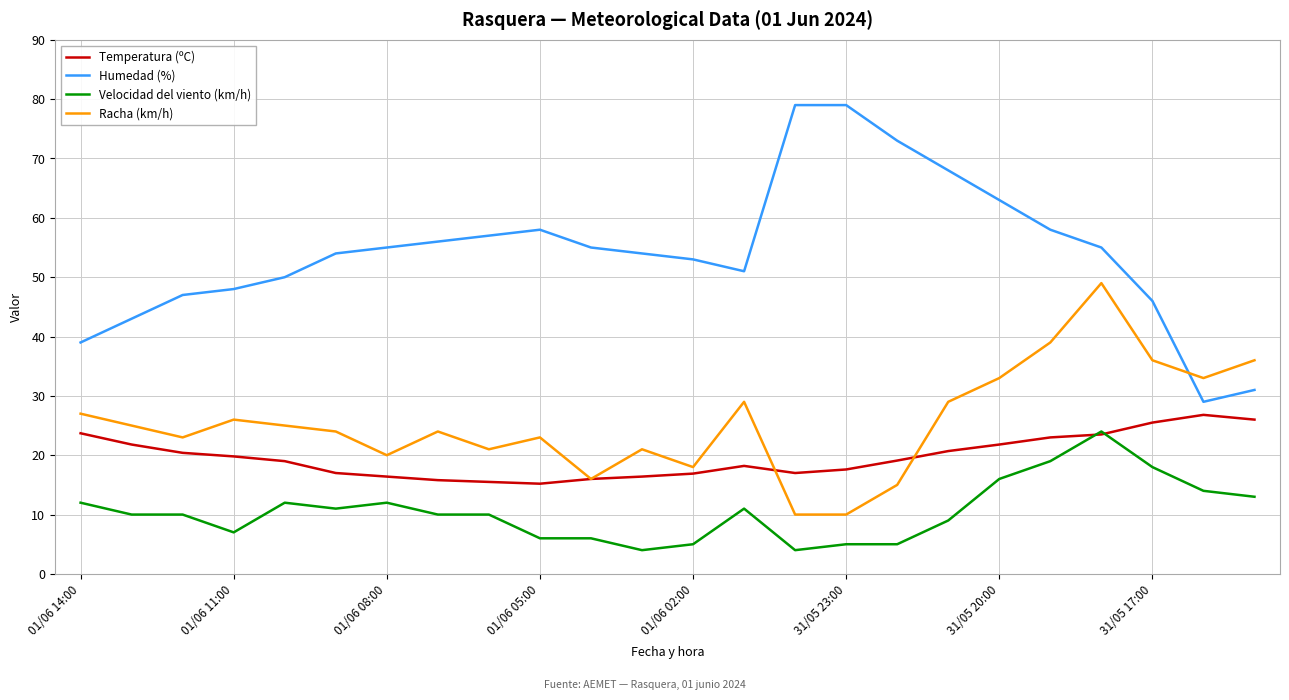

Which series has the largest range (max minus min)?

Humedad (%)